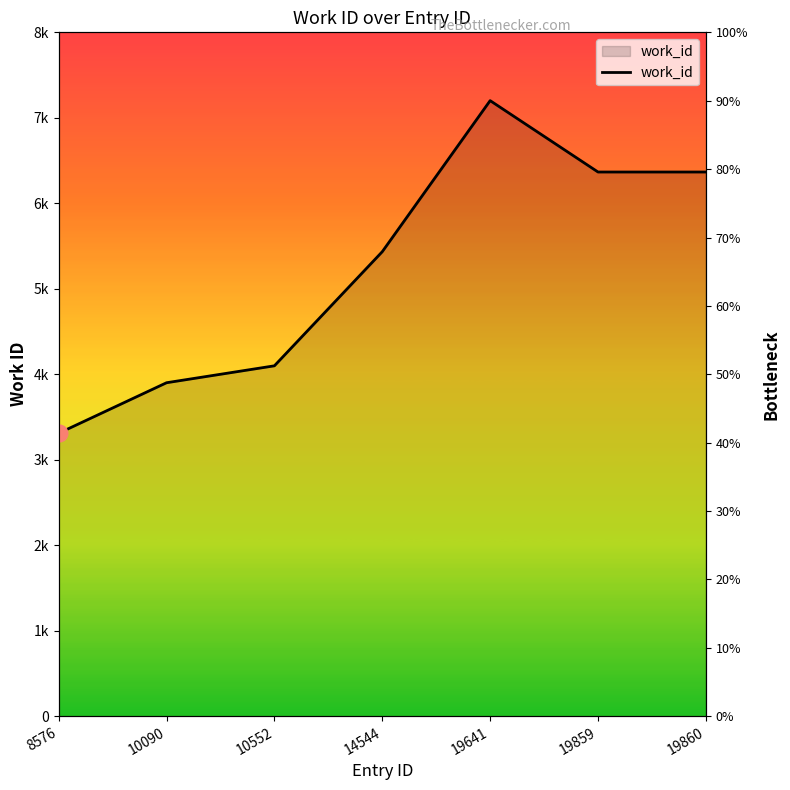

Rank the categories by value from highest to lowest.

19641, 19859, 19860, 14544, 10552, 10090, 8576